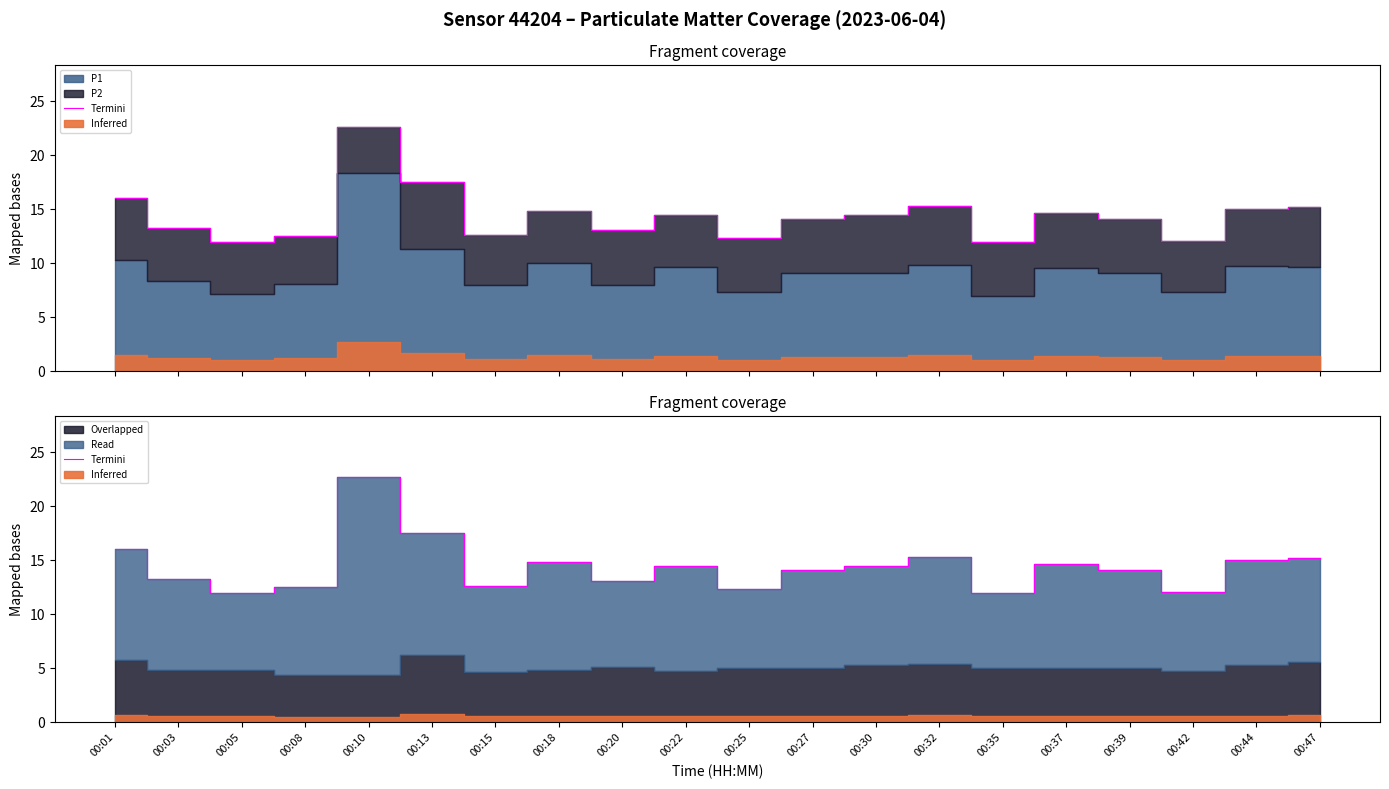

What is the difference between the second highest and second lowest values?

5.6